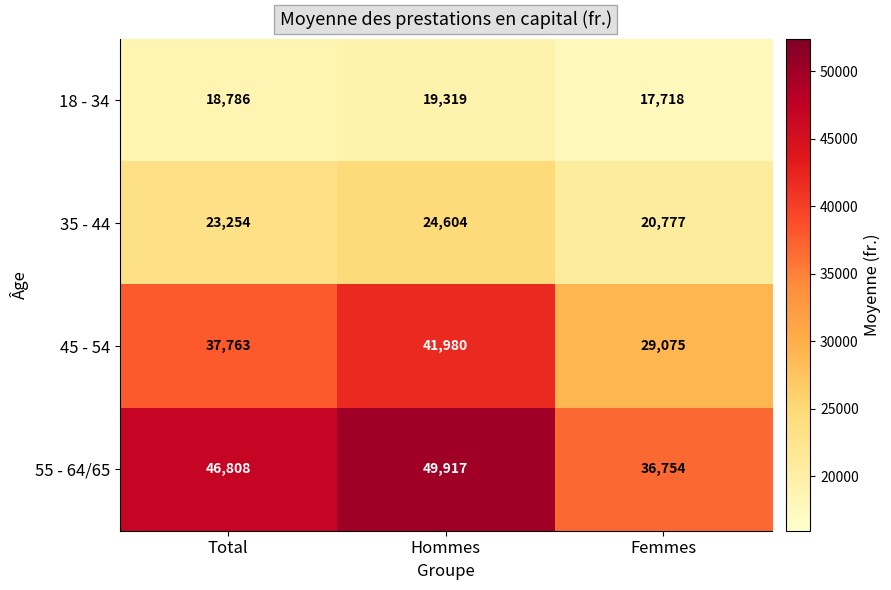

Reading left to right, transcribe all the data shown in this chart.

18 - 34: 18786	19319	17718
35 - 44: 23254	24604	20777
45 - 54: 37763	41980	29075
55 - 64/65: 46808	49917	36754